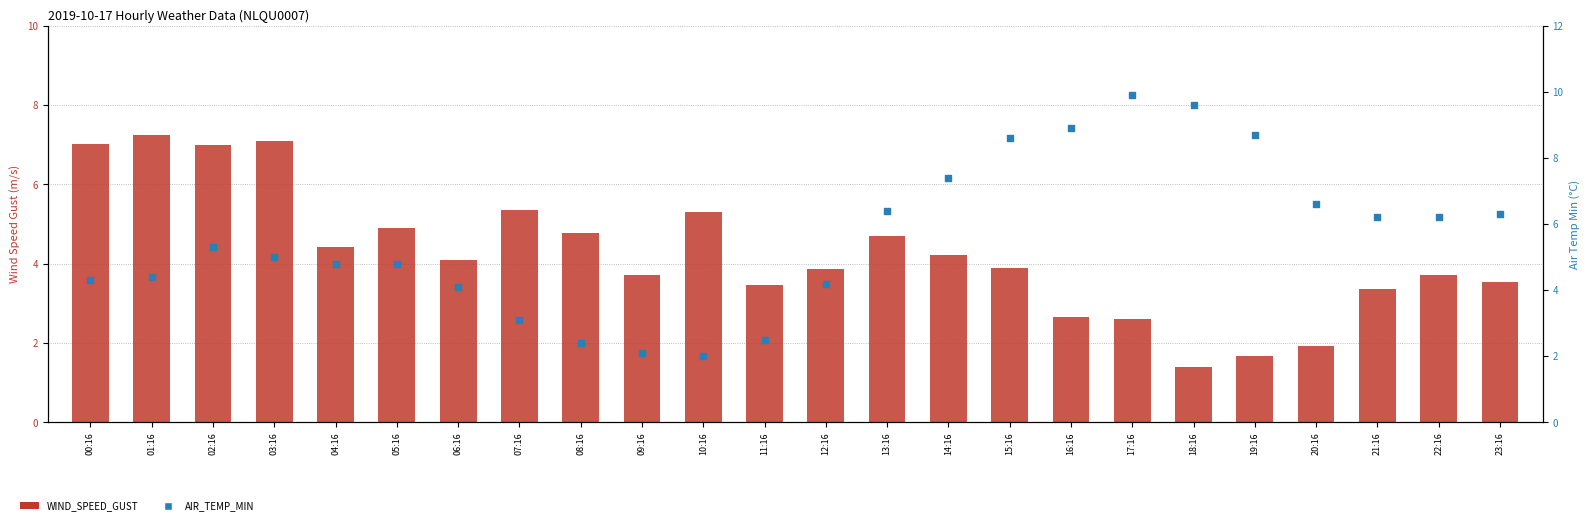

Which series reaches the minimum Y coordinate?

WIND_SPEED_GUST